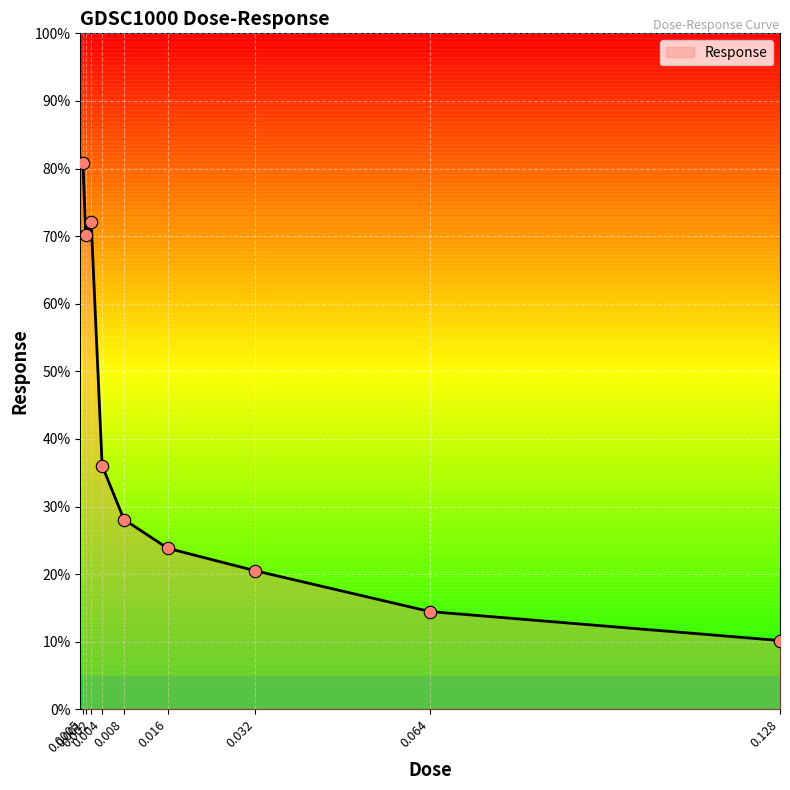

What is the change in value from 0.001 to 0.004?

-34.1